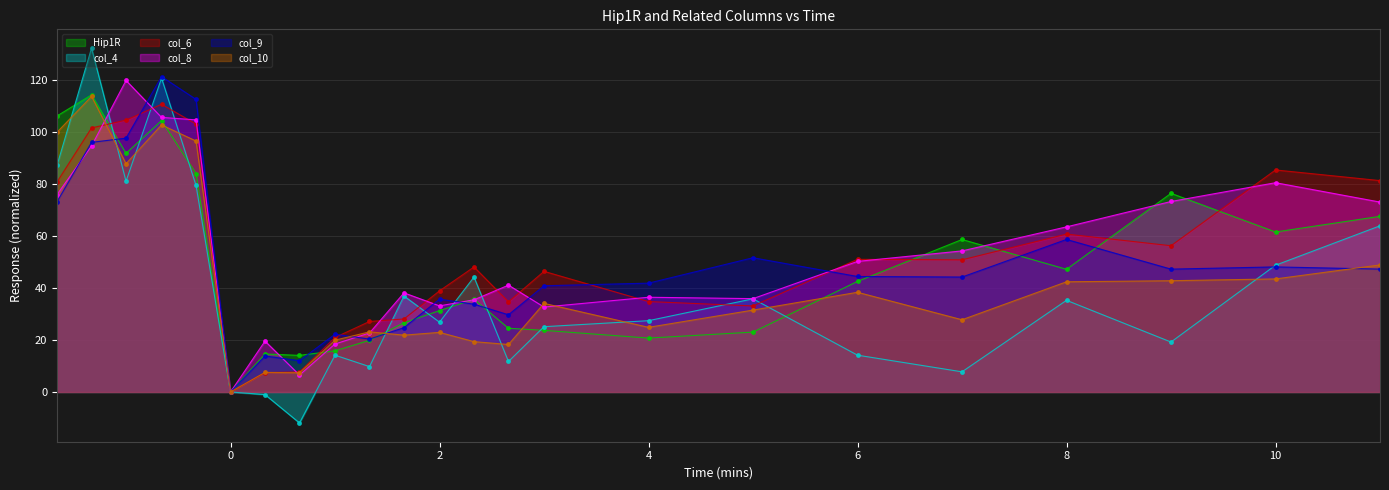

How many data points in col_8 are less than 41?

11